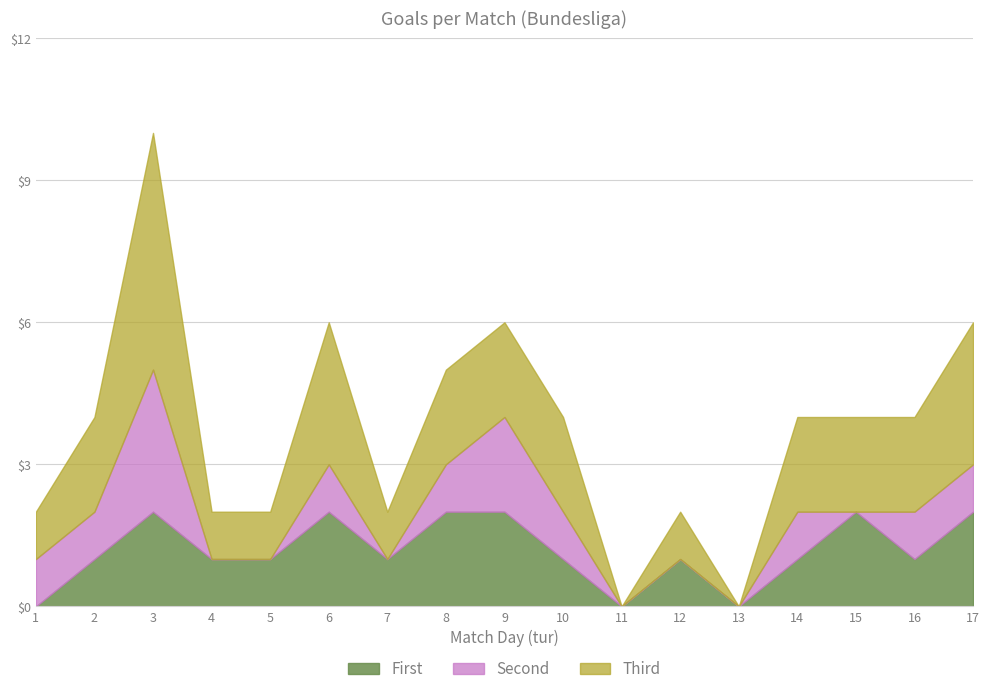

At which category is the sum across all series the highest?

3